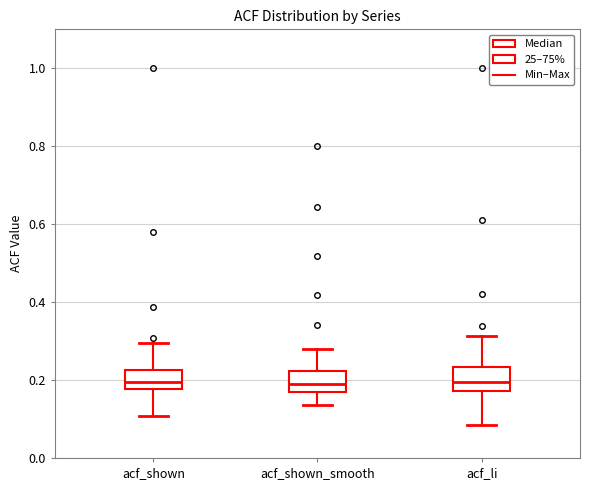

Reading left to right, read every box against the y-axis: the position of its median line, the range the box covers, and the ends of its whiskers. The values are not printed on the chart, so give them approximately, as read against the axis.

acf_shown: median 0.20, box 0.18 to 0.22, whiskers 0.10 to 0.30
acf_shown_smooth: median 0.20, box 0.16 to 0.22, whiskers 0.14 to 0.28
acf_li: median 0.20, box 0.18 to 0.24, whiskers 0.08 to 0.32